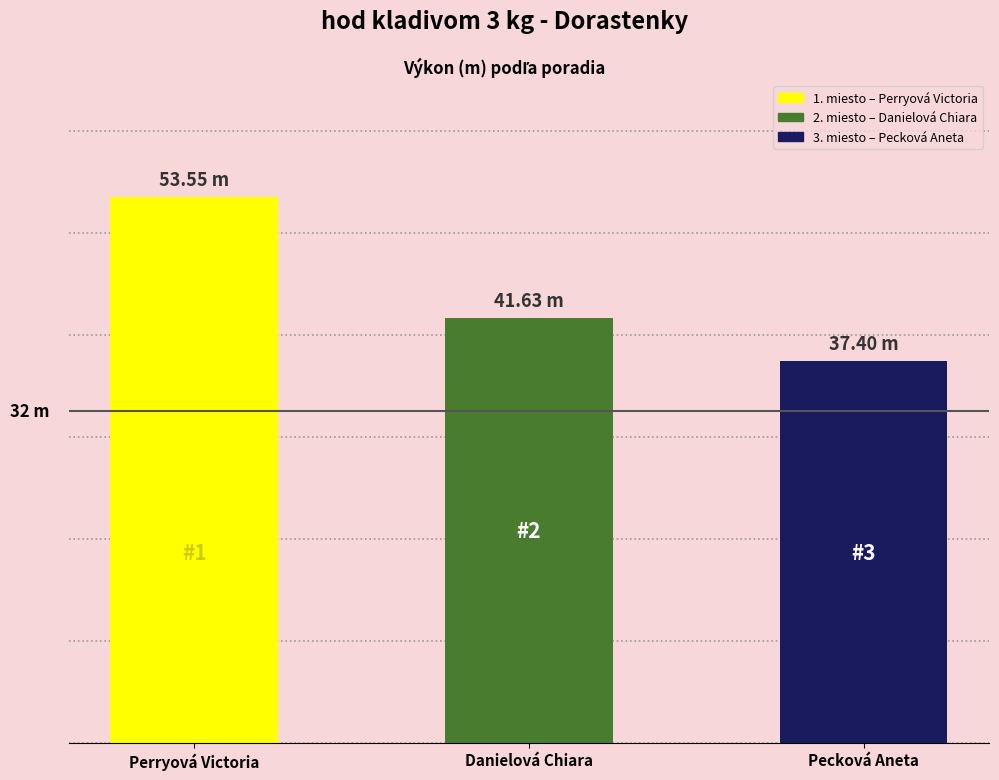

Where does the data first go above 41?

Perryová Victoria